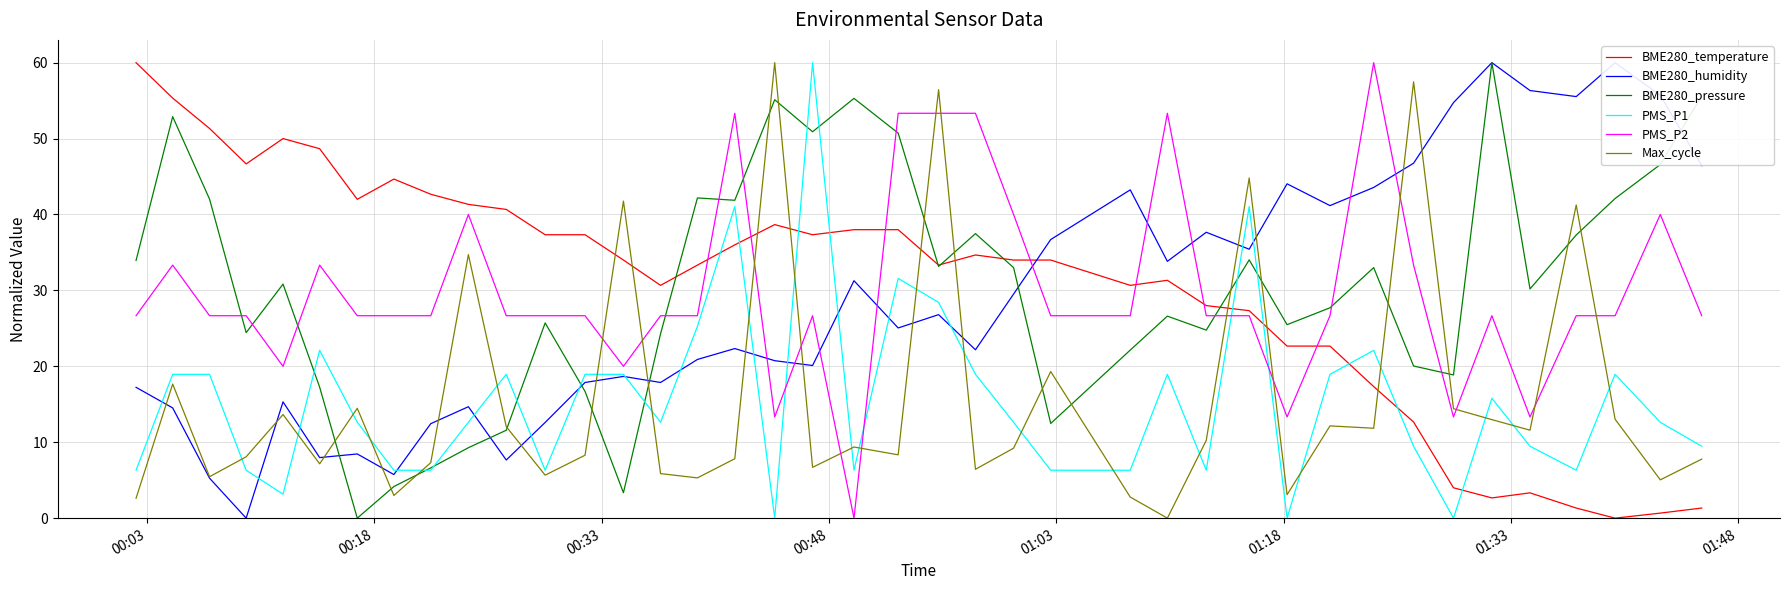

Which series has the largest range (max minus min)?

BME280_temperature